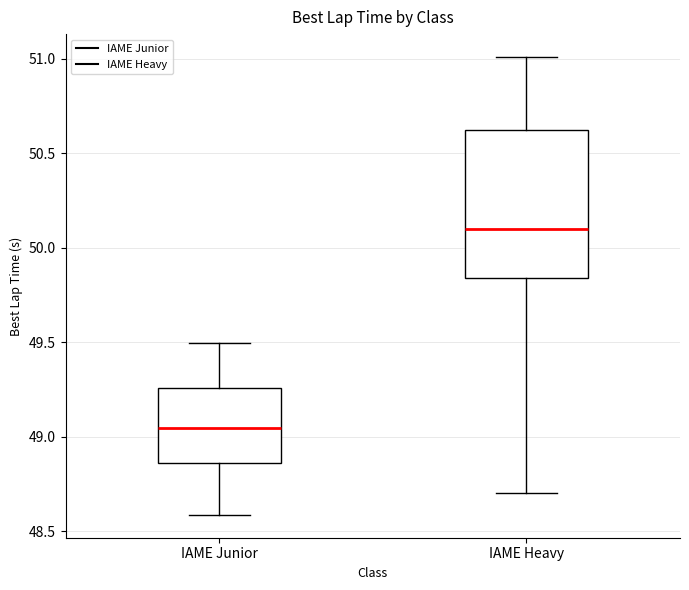

Reading left to right, transcribe this box plot: for each box, give where its median line is, the range the box spans, and where its two whiskers end, as read against the y-axis. The values are not printed on the chart, so give them approximately, as read against the axis.

IAME Junior: median 49.05, box 48.85 to 49.25, whiskers 48.60 to 49.50
IAME Heavy: median 50.10, box 49.85 to 50.65, whiskers 48.70 to 51.00